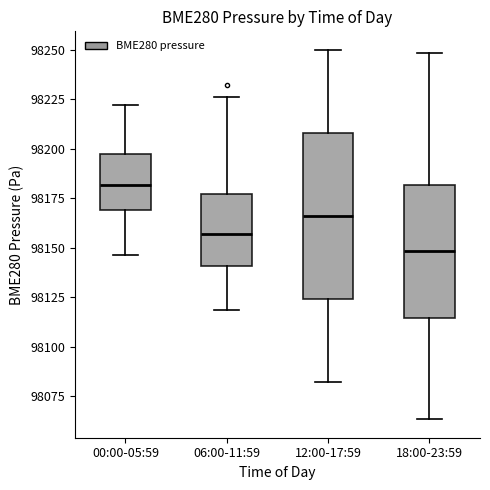

Which box's median line is the highest?

00:00-05:59